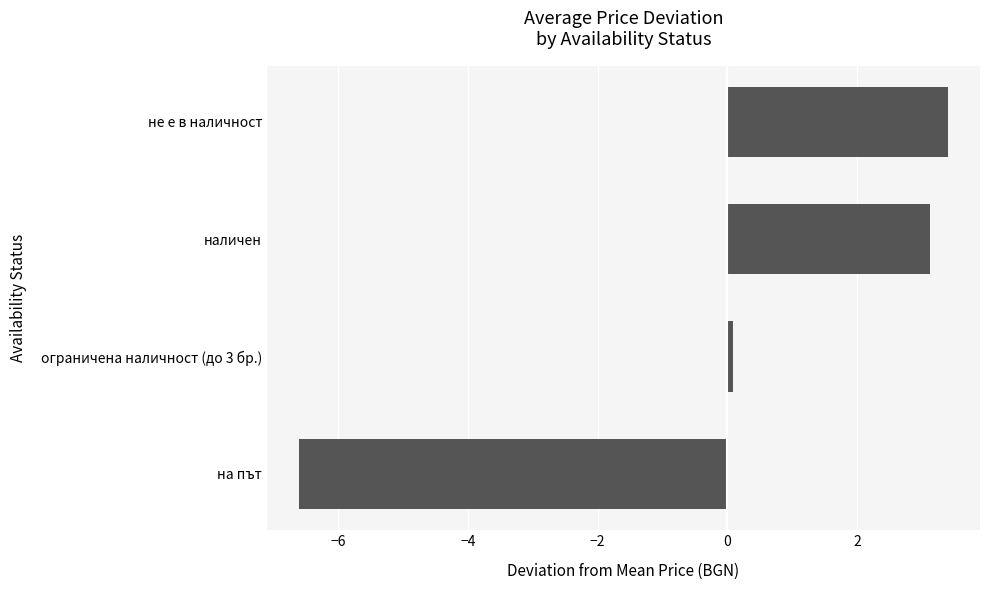

Reading bottom to top, extract all data points from this chart.

на път=-6.6	ограничена наличност (до 3 бр.)=0.1	наличен=3.1	не е в наличност=3.4